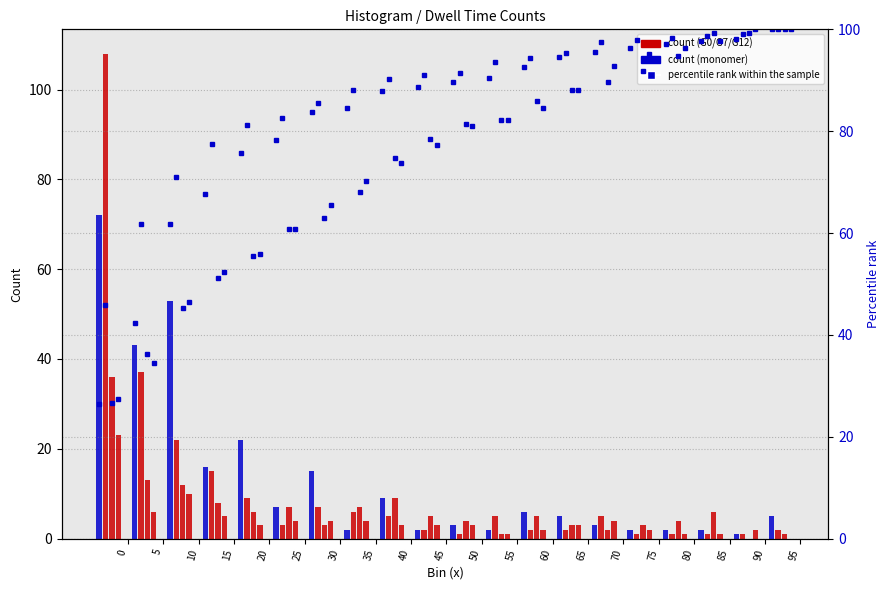

True or false: G0 hist has a value of 4.0 at 70.

True